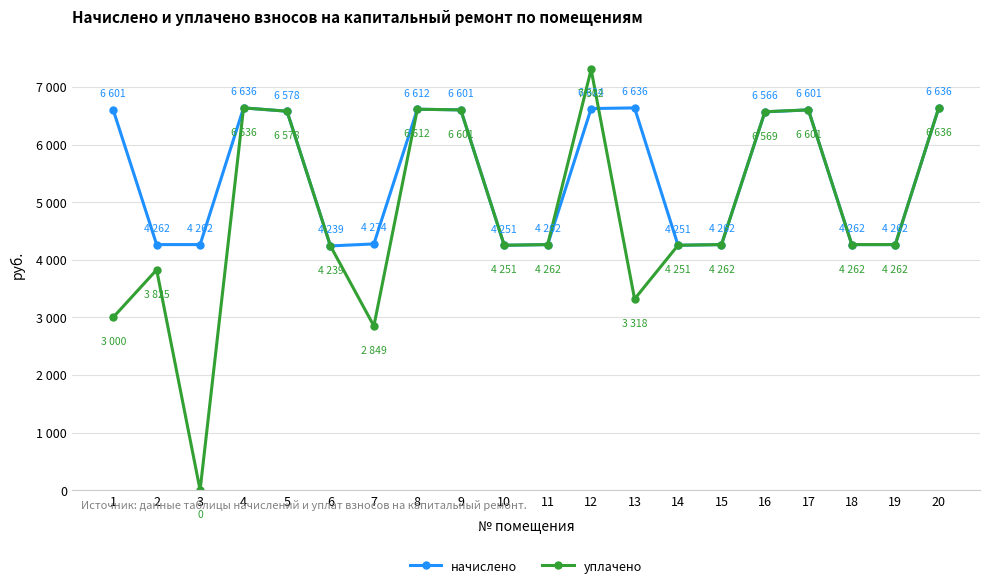

What is the value of the начислено point at the 8th from the left?

6612.5